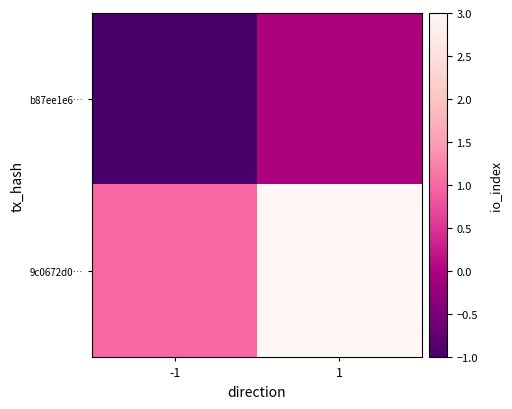

Reading left to right, list all the values displayed in this chart.

b87ee1e6…: -1=-1	1=0
9c0672d0…: -1=1	1=3